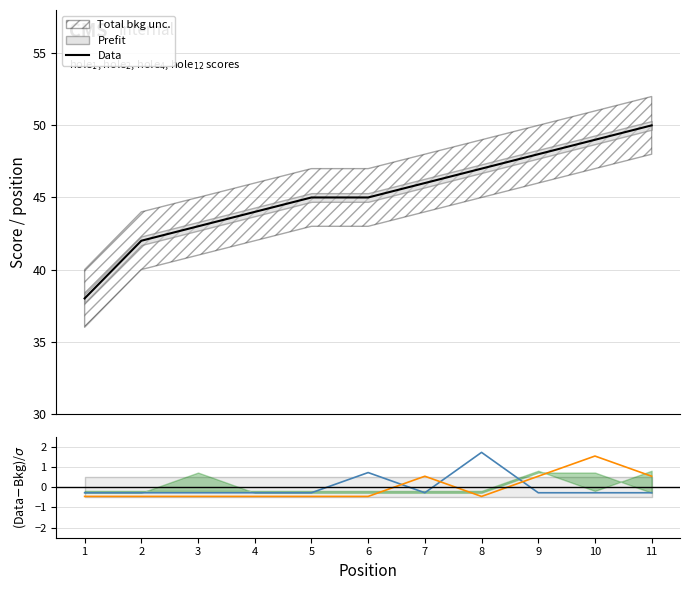

How many values in the hole_12 series are below 0?

7